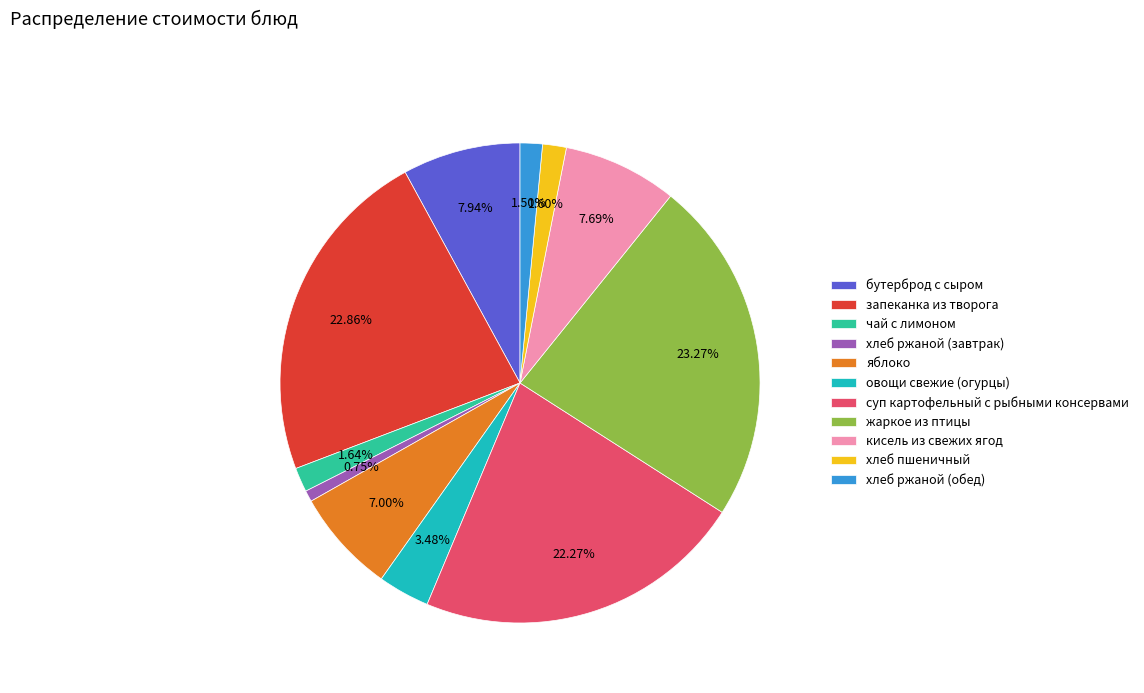

Between яблоко and жаркое из птицы, which is larger?

жаркое из птицы